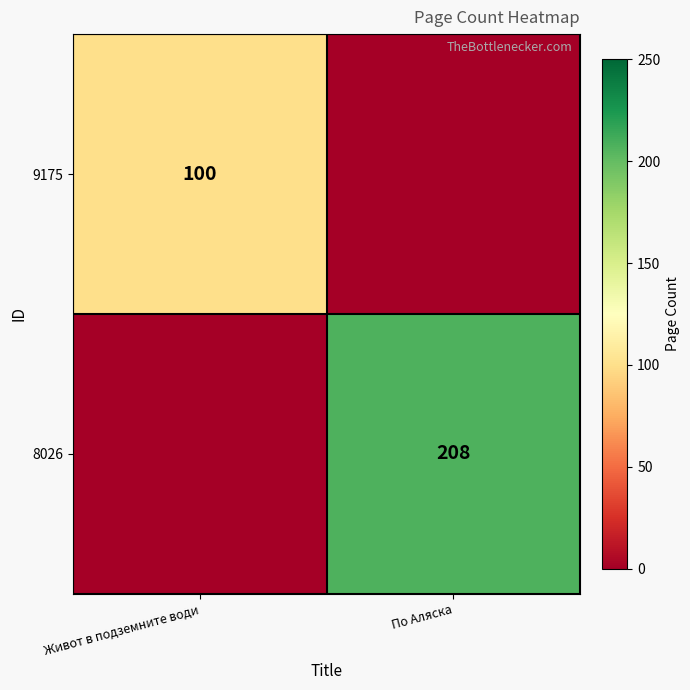

The 9175 series shows 100 at Живот в подземните води. True or false?

True